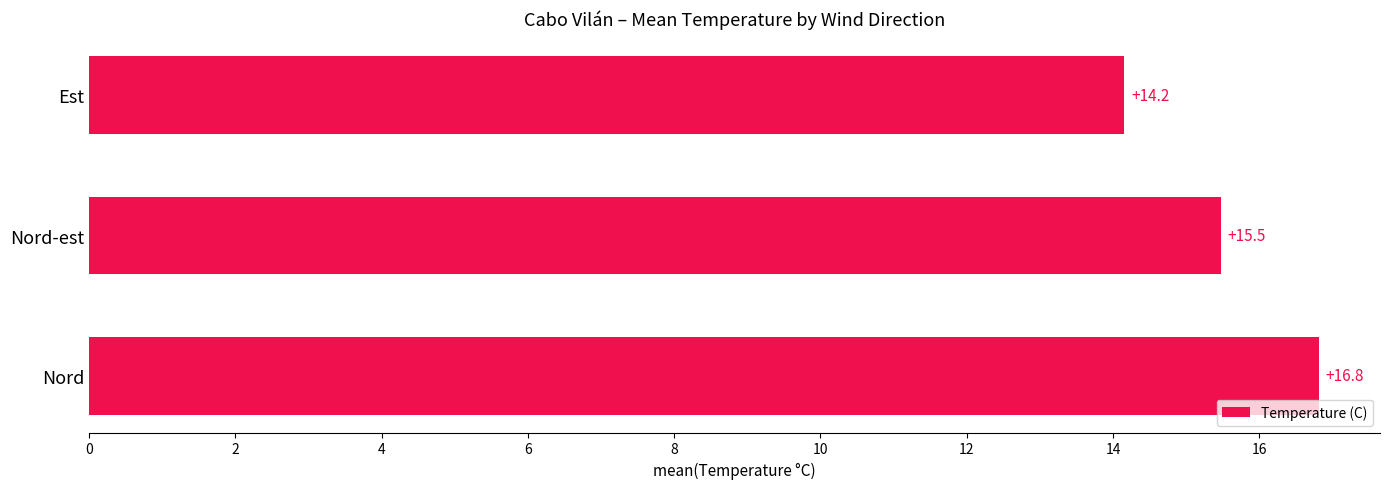

Approximately how many times larger is the value at Nord compared to Est?

1.2